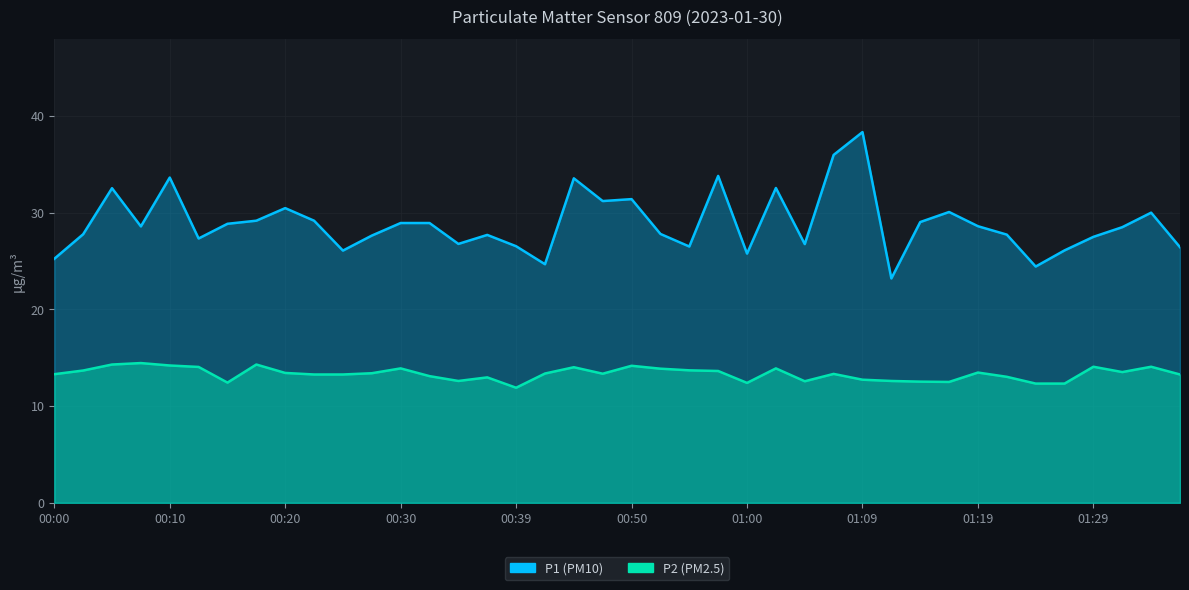

At which label is P1 closest to 30?

01:34